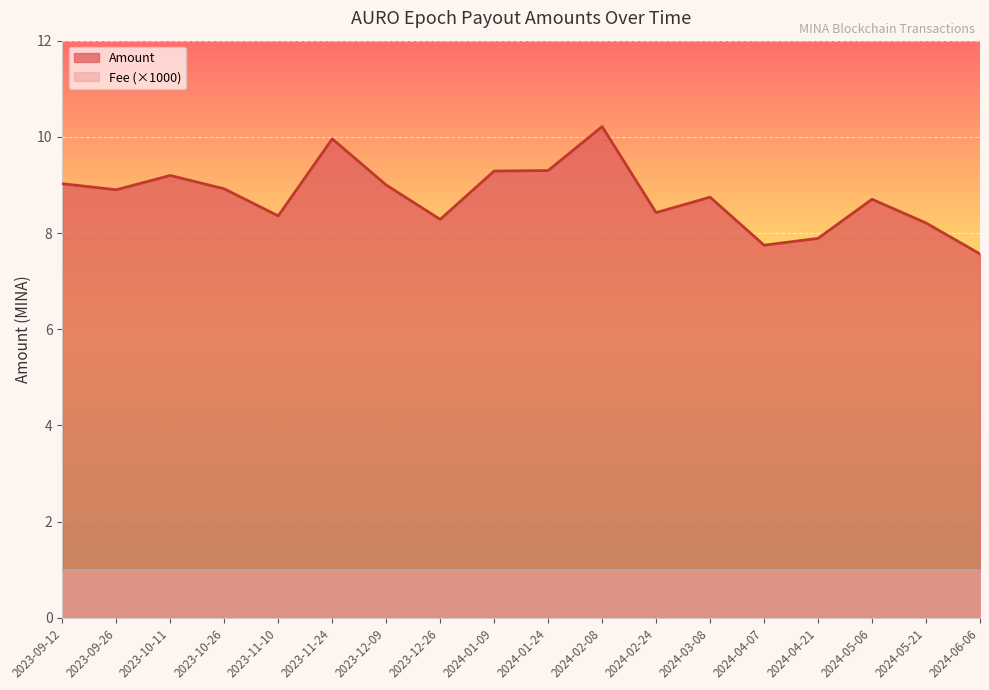

What is the ratio of the value at 2024-04-07 to the value at 2023-09-26?

0.9